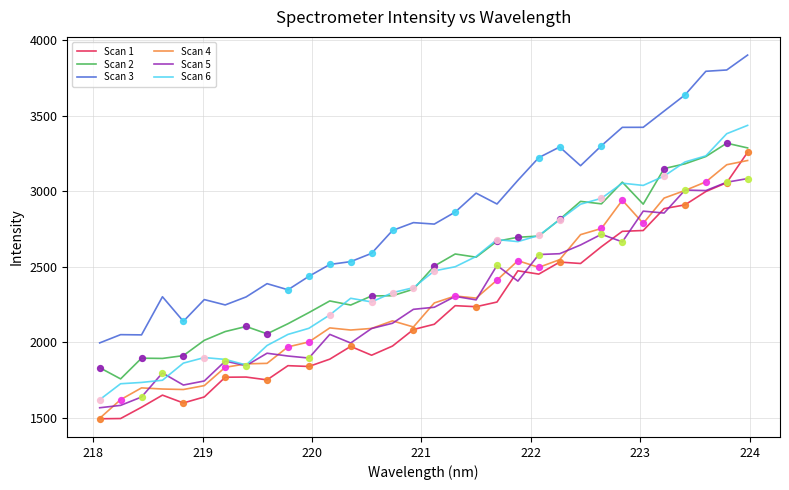

True or false: Scan 2 and Scan 4 intersect in this chart.

False